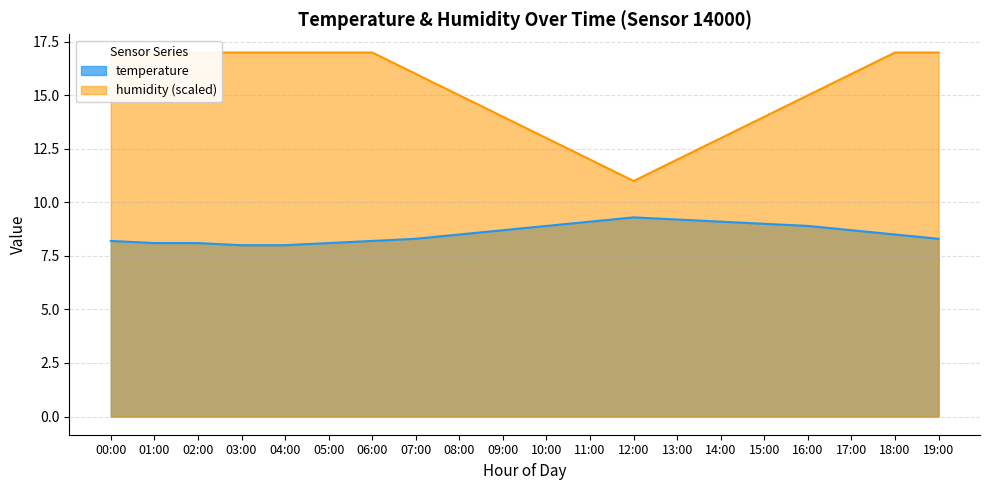

What is the sum of all humidity values?

304.0